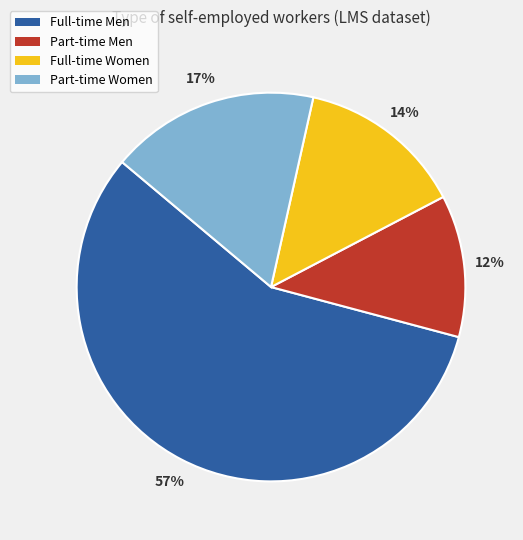

To the nearest percent, what is the average slice percentage?

25%